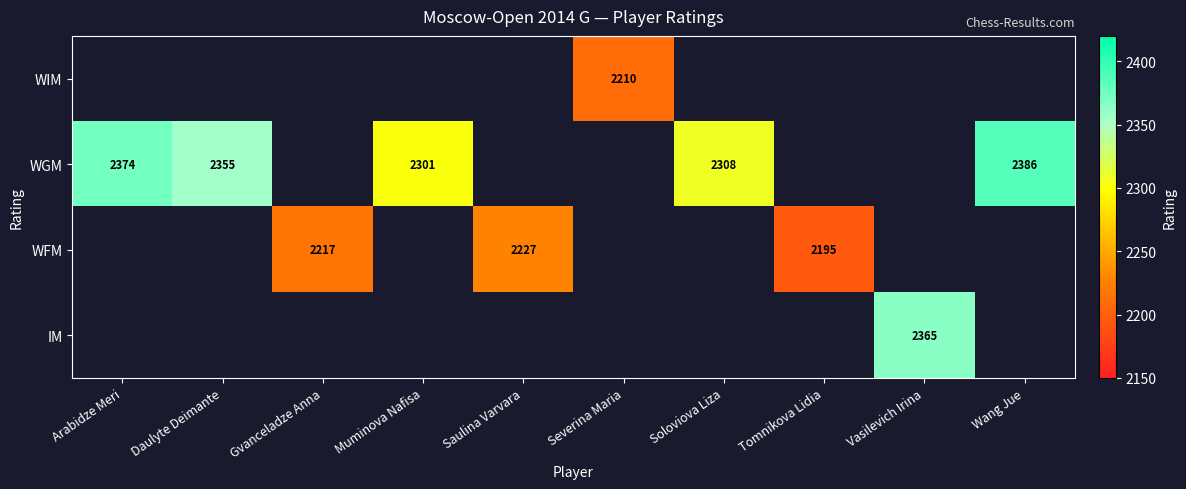

The WFM series shows 3043.8 at Saulina Varvara. True or false?

False